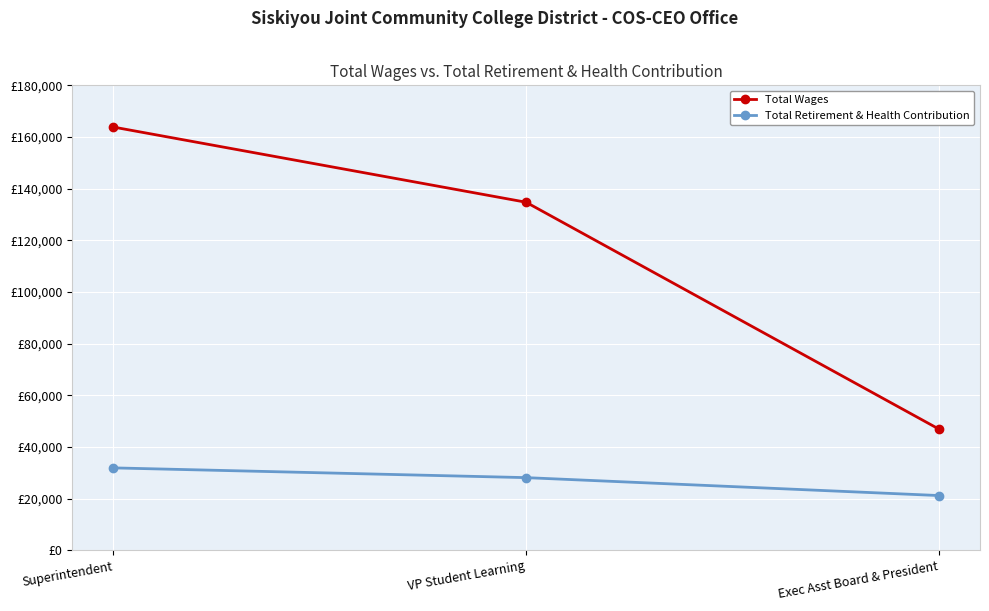

Reading left to right, extract all data points from this chart.

Total Wages: 163850.0	134750.0	46973.9
Total Retirement & Health Contribution: 31920.6	28145.9	21215.5